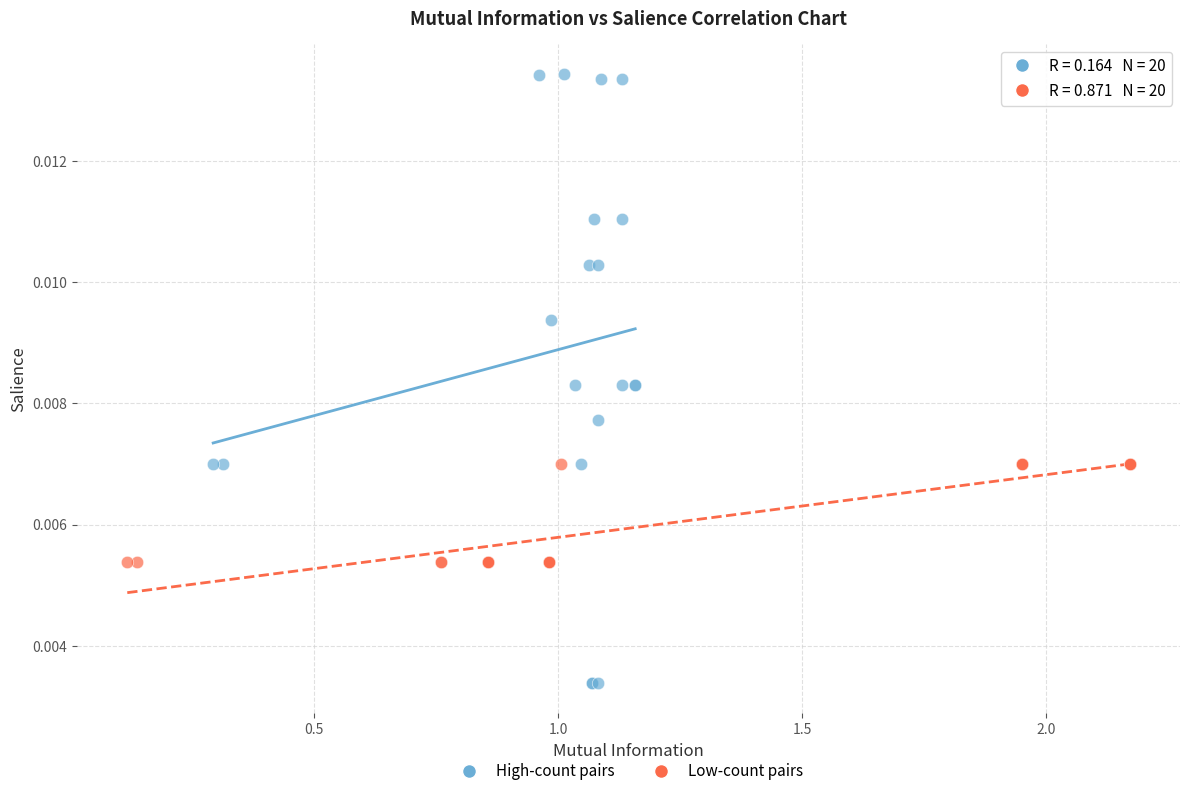

Which series reaches the maximum Y coordinate?

High-count pairs